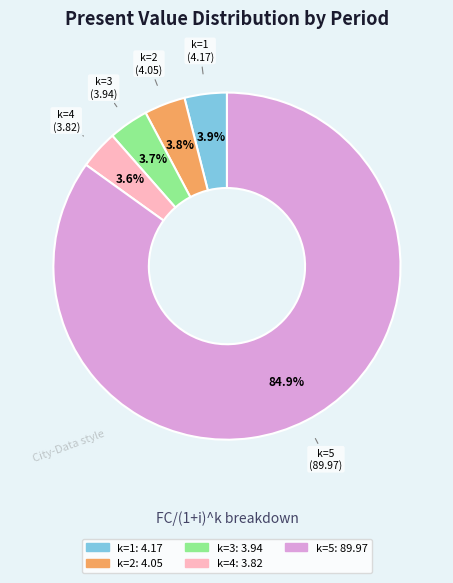

Do k=5 and k=1 together represent more than half of the pie?

Yes